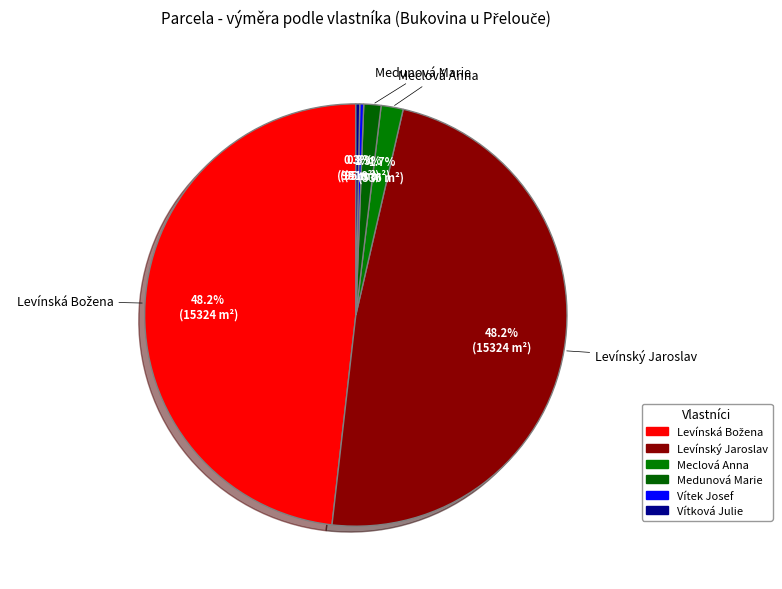

To the nearest percent, what percentage of the pie is Levínský Jaroslav?

48%